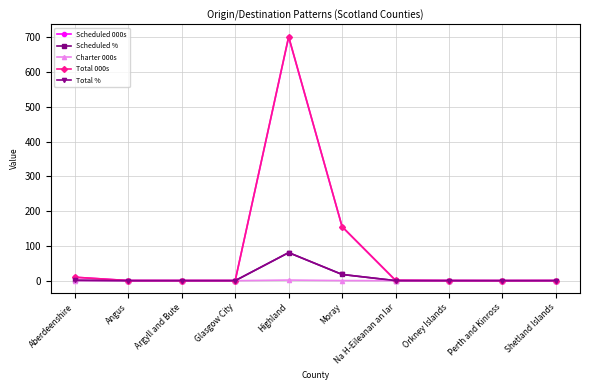

Is it true that Scheduled 000s equals 155.0 at Moray?

True